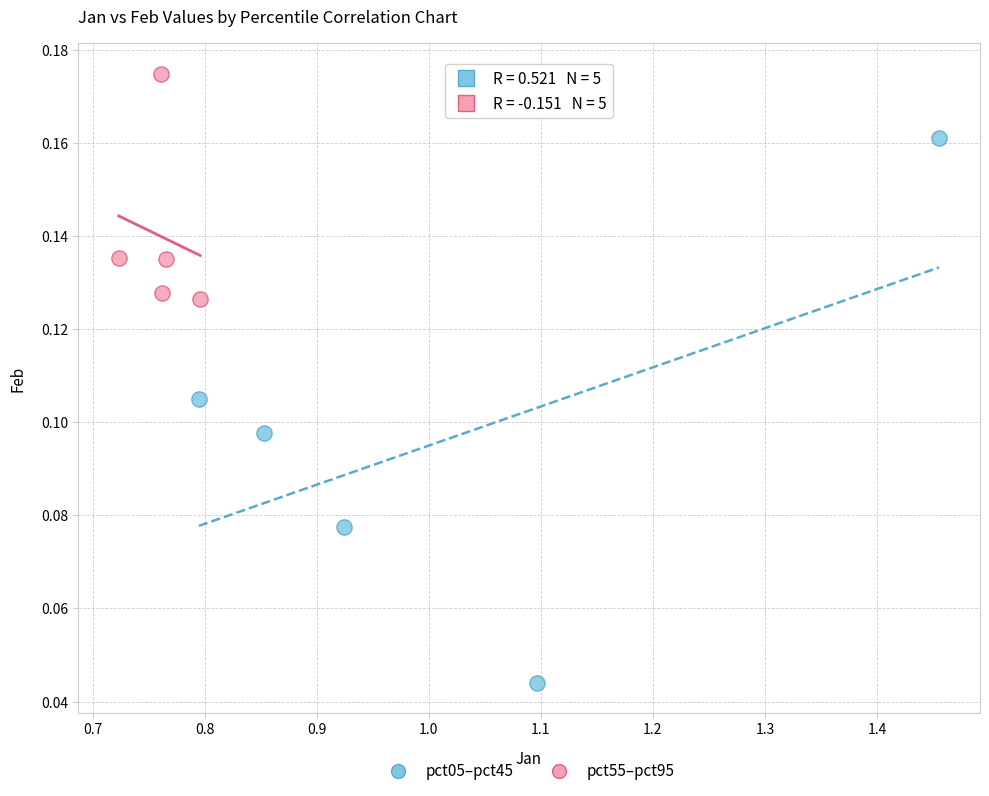

Which series contains the highest Y value?

pct55–pct95